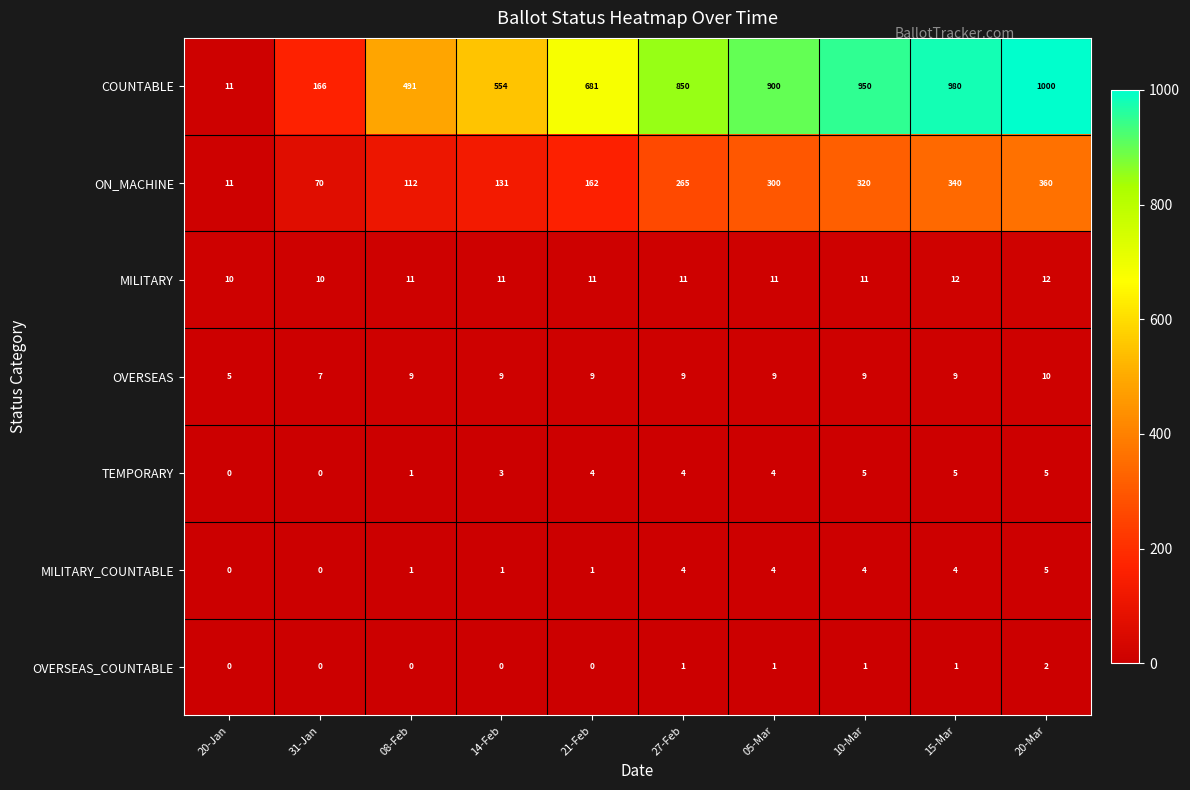

Rank the series at 21-Feb from highest to lowest value.

COUNTABLE, ON_MACHINE, MILITARY, OVERSEAS, TEMPORARY, MILITARY_COUNTABLE, OVERSEAS_COUNTABLE